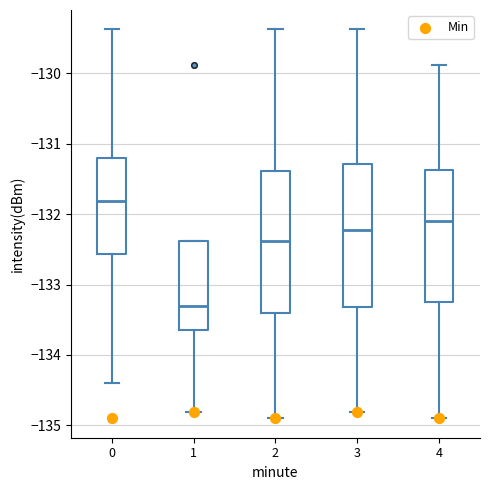

Reading left to right, read every box against the y-axis: the position of its median line, the range the box covers, and the ends of its whiskers. The values are not printed on the chart, so give them approximately, as read against the axis.

0: median -131.8, box -132.6 to -131.2, whiskers -134.4 to -129.4
1: median -133.3, box -133.6 to -132.4, whiskers -134.8 to -132.4
2: median -132.4, box -133.4 to -131.4, whiskers -134.9 to -129.4
3: median -132.2, box -133.3 to -131.3, whiskers -134.8 to -129.4
4: median -132.1, box -133.3 to -131.4, whiskers -134.9 to -129.9